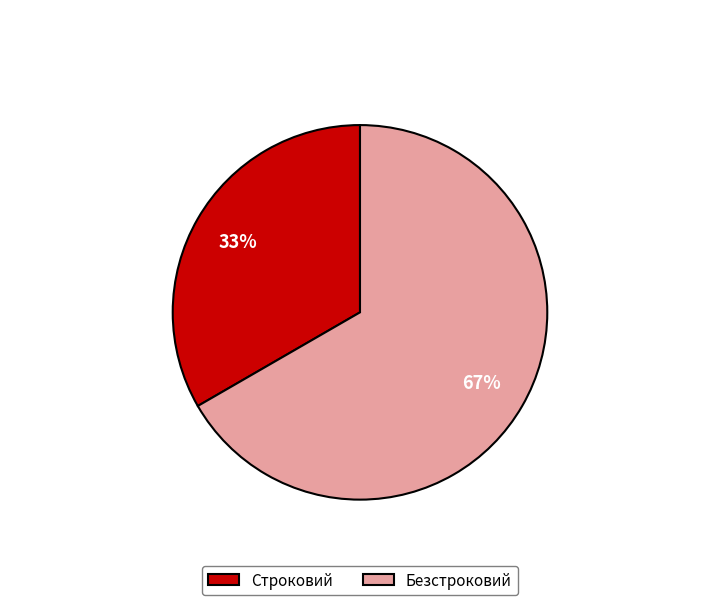

Combined, do Строковий and Безстроковий account for over 50%?

Yes